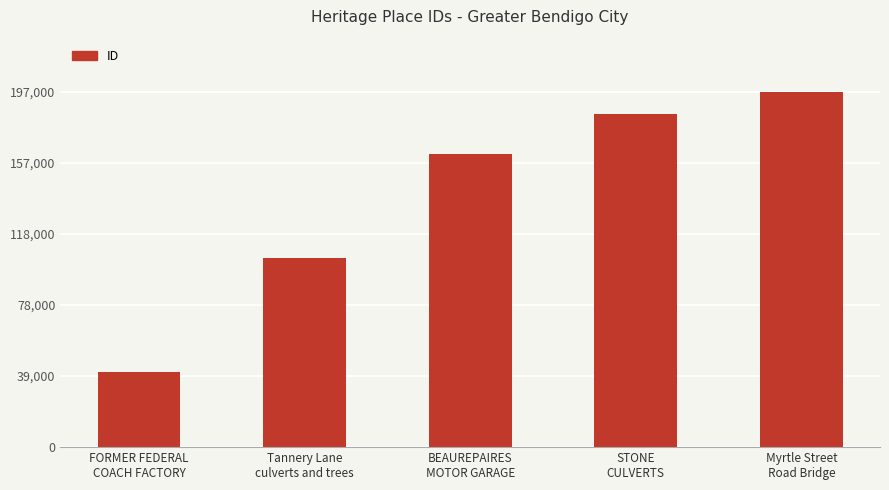

List the labels in order of value, largest first.

Myrtle Street
Road Bridge, STONE
CULVERTS, BEAUREPAIRES
MOTOR GARAGE, Tannery Lane
culverts and trees, FORMER FEDERAL
COACH FACTORY